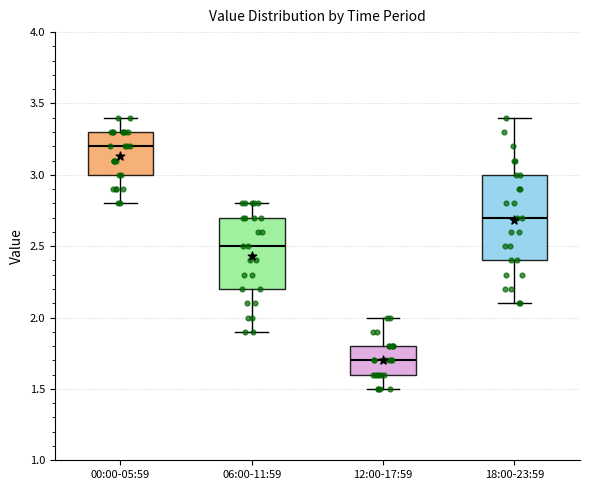

Which box is the tallest, from its lower edge to its upper edge?

18:00-23:59